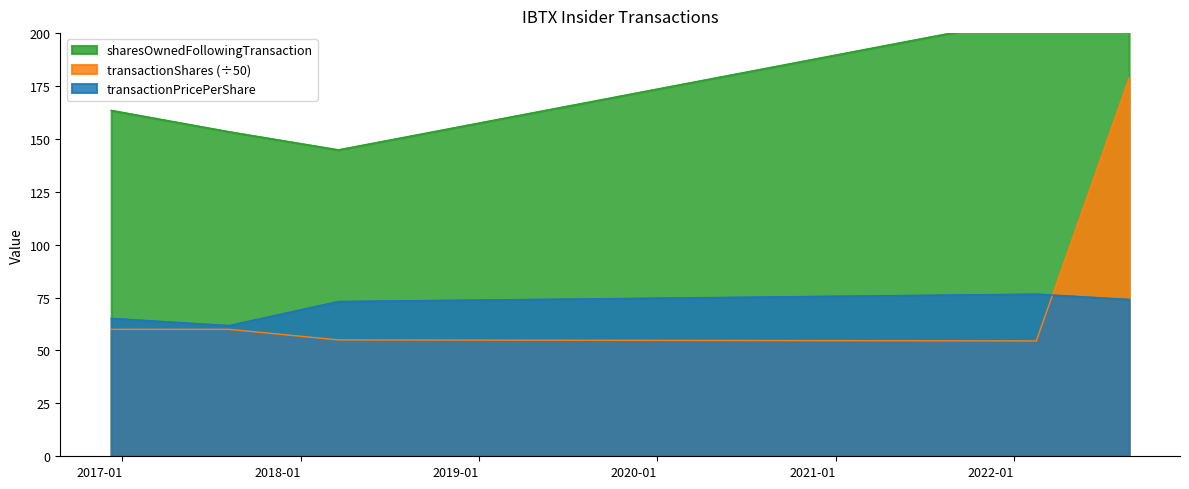

List the series in order of their peak value, highest first.

sharesOwnedFollowingTransaction, transactionShares, transactionPricePerShare